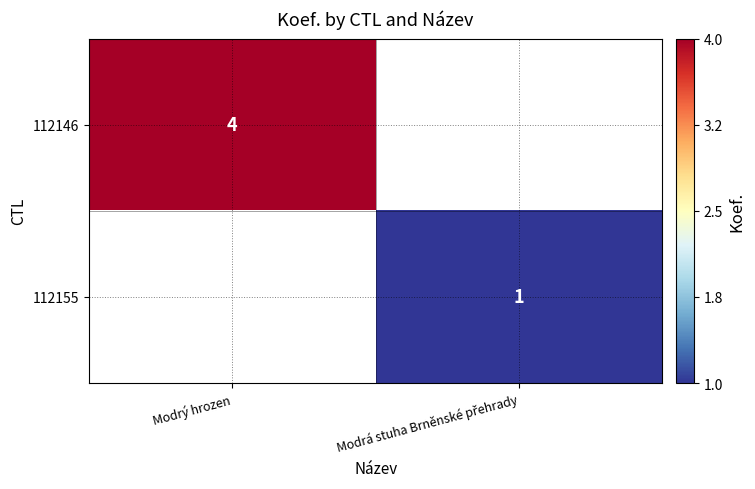

The value of 112146 at Modrý hrozen is 4. True or false?

True